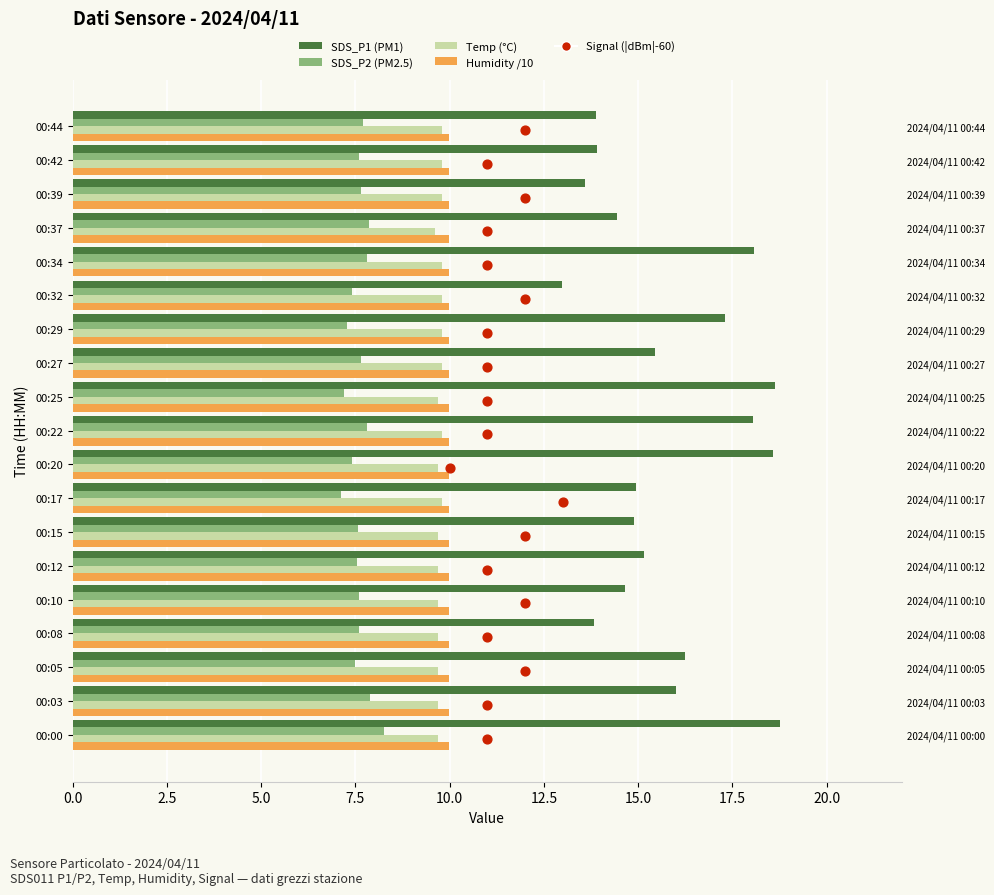

Which series reaches the minimum Y coordinate?

Signal (|dBm|-60)